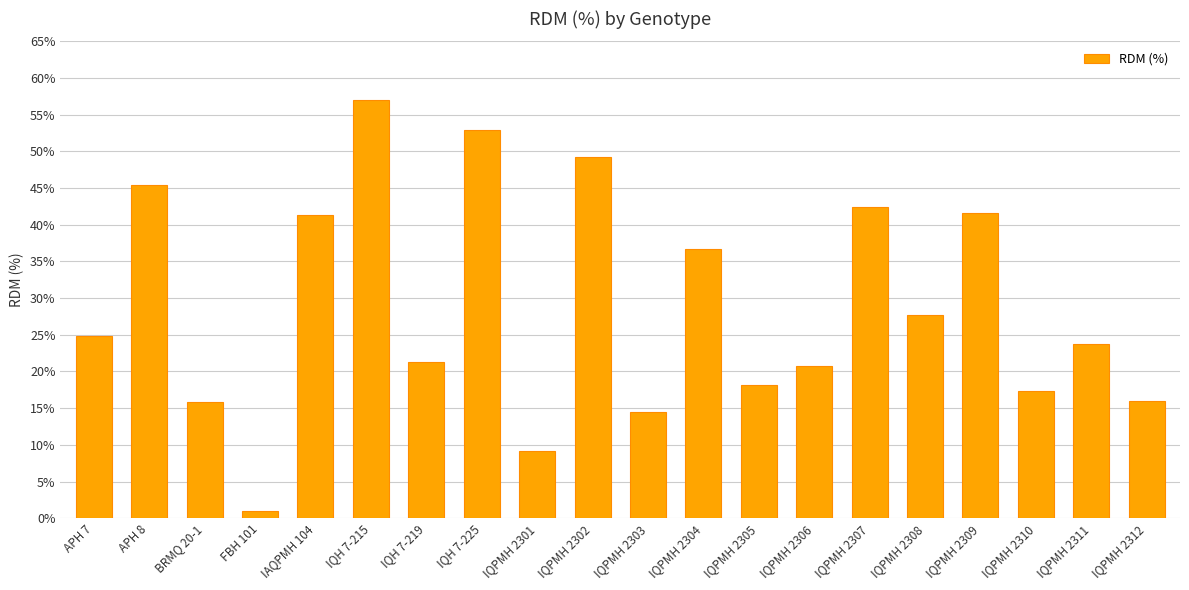

Which category has the lowest value across all series?

FBH 101